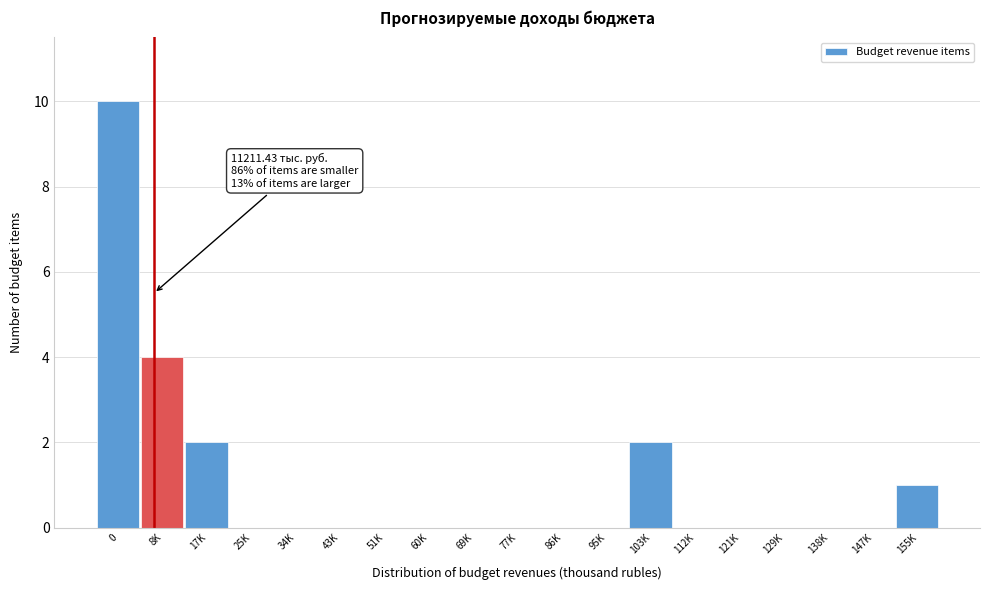

Reading left to right, list all the values displayed in this chart.

0=10	8K=4	17K=2	25K=0	34K=0	43K=0	51K=0	60K=0	69K=0	77K=0	86K=0	95K=0	103K=2	112K=0	121K=0	129K=0	138K=0	147K=0	155K=1